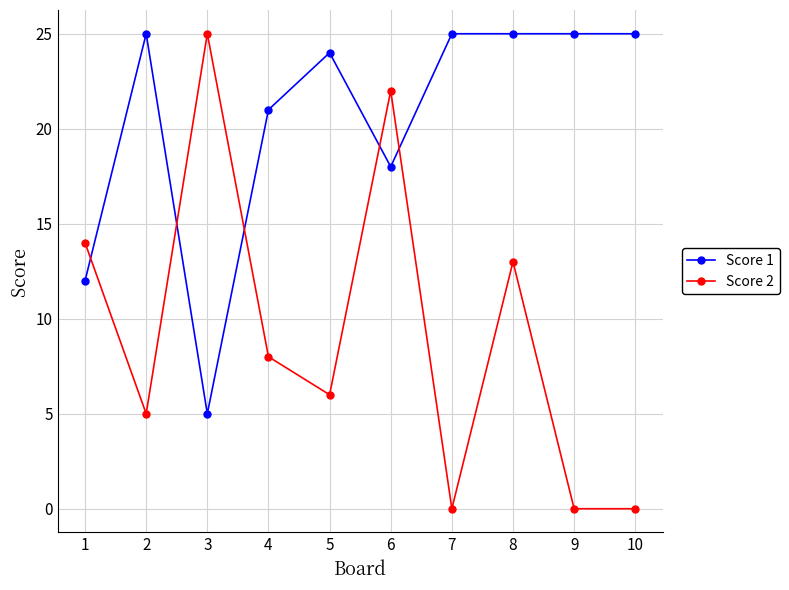

What is the average value of the Score 2 series?

9